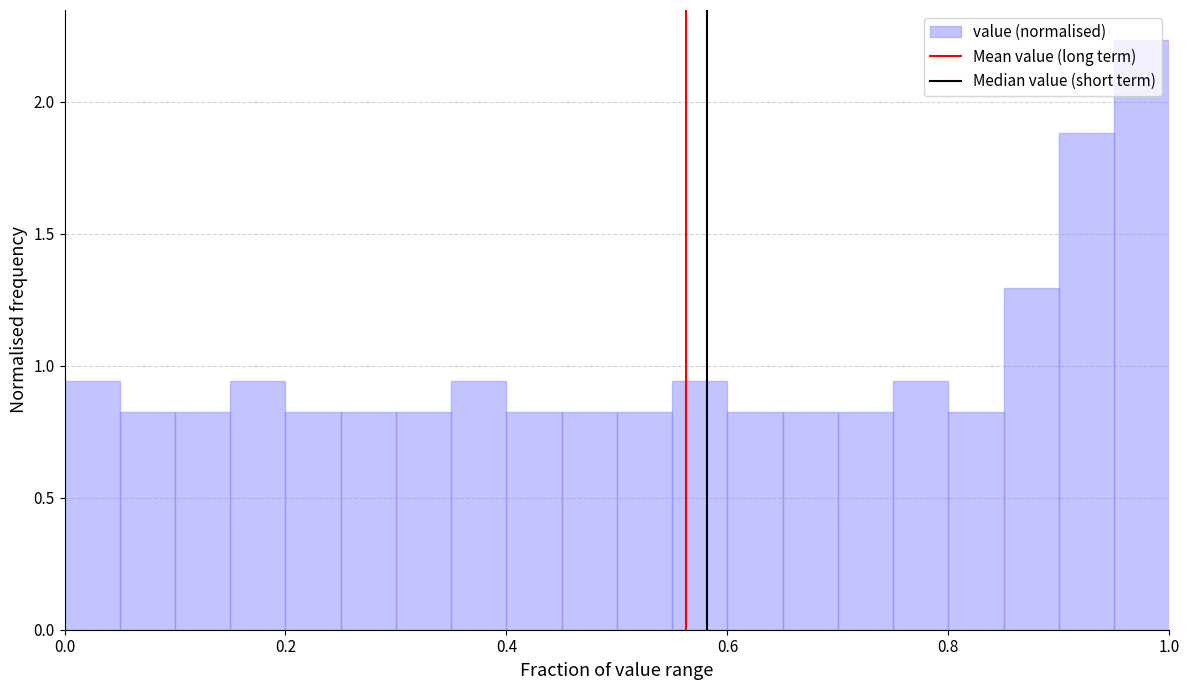

Read against the x-axis, roughly where is the centre of the tallest bar?

0.98